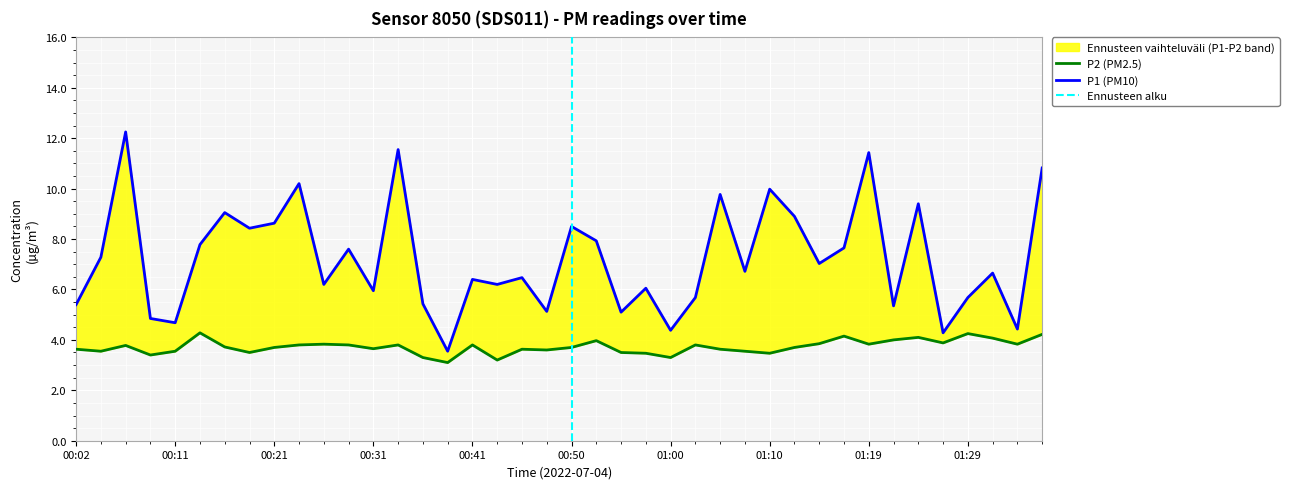

Reading left to right, list all the values displayed in this chart.

P1: 5.4	7.3	12.2	4.8	4.7	7.8	9.1	8.4	8.6	10.2	6.2	7.6	6.0	11.6	5.4	3.5	6.4	6.2	6.5	5.1	8.5	7.9	5.1	6.0	4.4	5.7	9.8	6.7	10.0	8.9	7.0	7.7	11.4	5.3	9.4	4.3	5.7	6.7	4.4	10.8
P2: 3.6	3.5	3.8	3.4	3.5	4.3	3.7	3.5	3.7	3.8	3.8	3.8	3.6	3.8	3.3	3.1	3.8	3.2	3.6	3.6	3.7	4.0	3.5	3.5	3.3	3.8	3.6	3.5	3.5	3.7	3.9	4.2	3.8	4.0	4.1	3.9	4.2	4.1	3.8	4.2